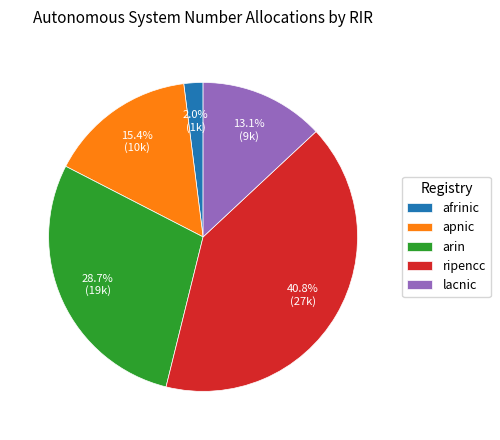

Does apnic account for over 50% of the chart?

No